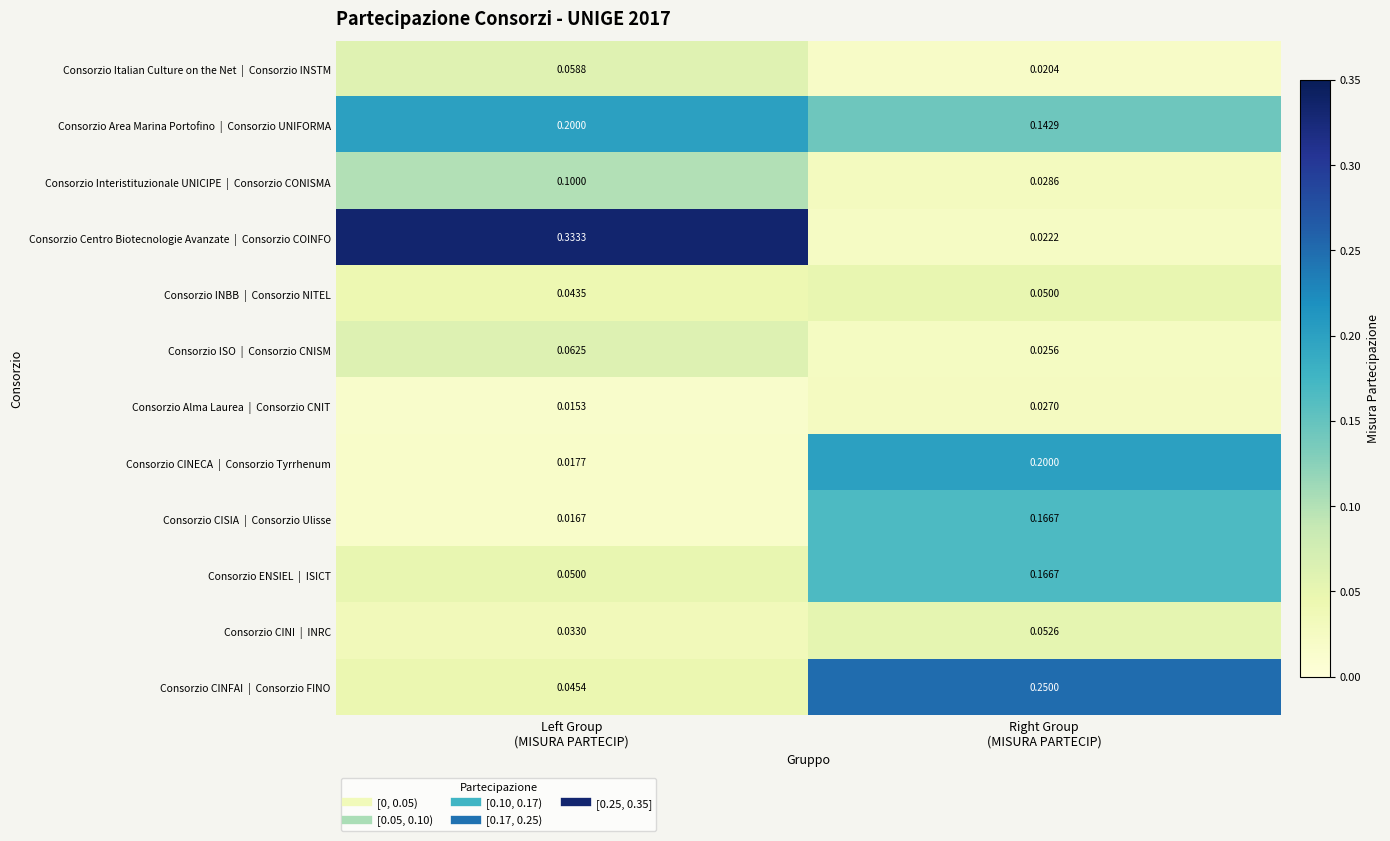

Count the number of data series in this chart.

12